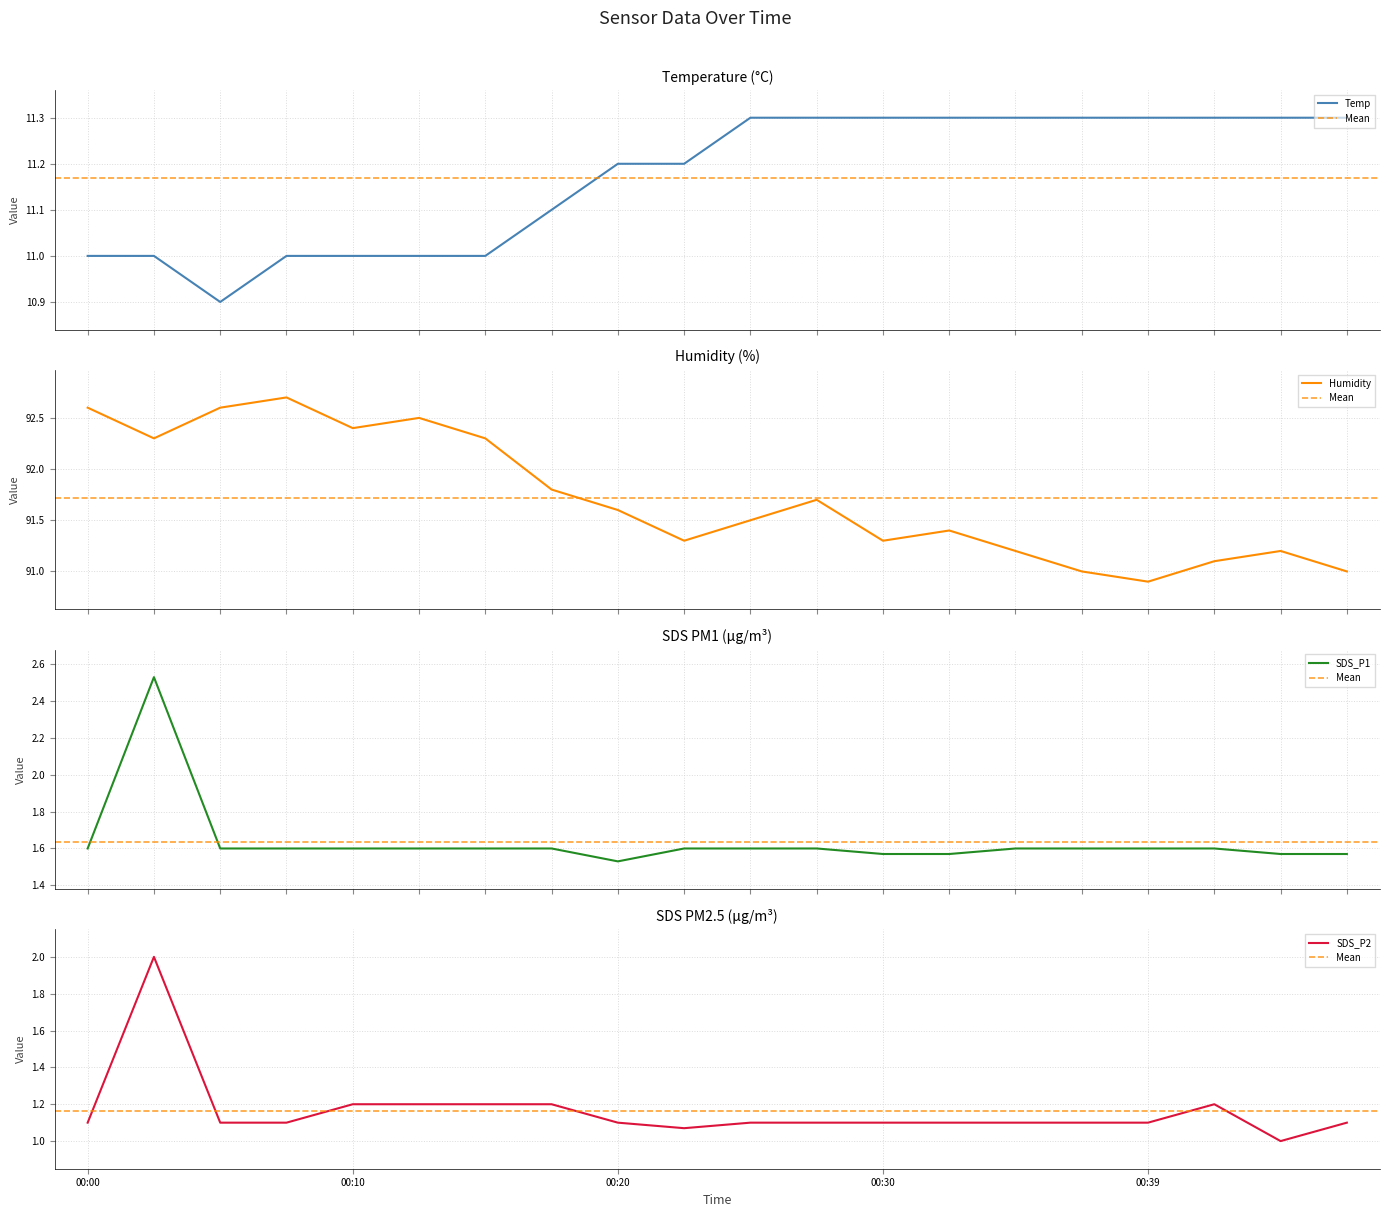

Which series has the widest spread of values?

Humidity